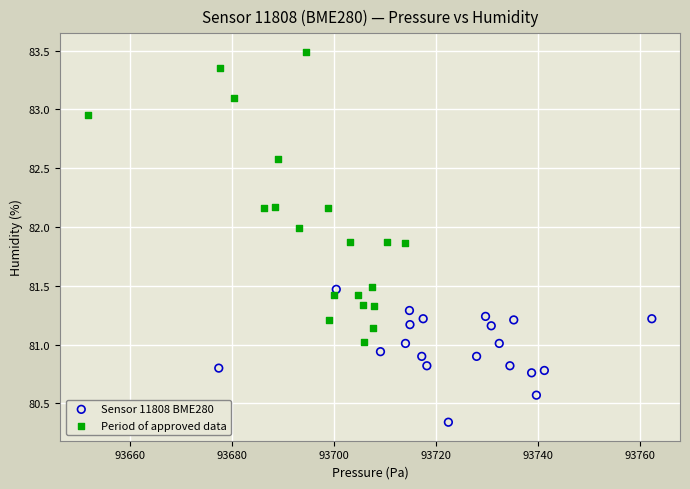

Which series has the widest spread of Y values?

Period of approved data